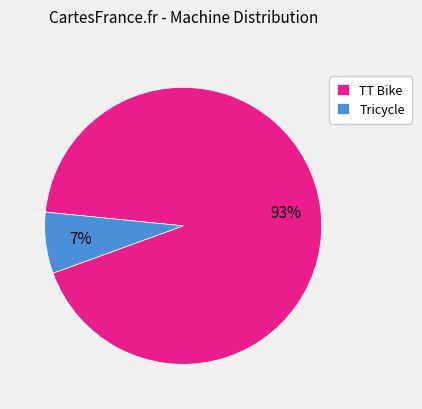

To the nearest percent, what is the difference between the TT Bike and Tricycle slice percentages?

86%